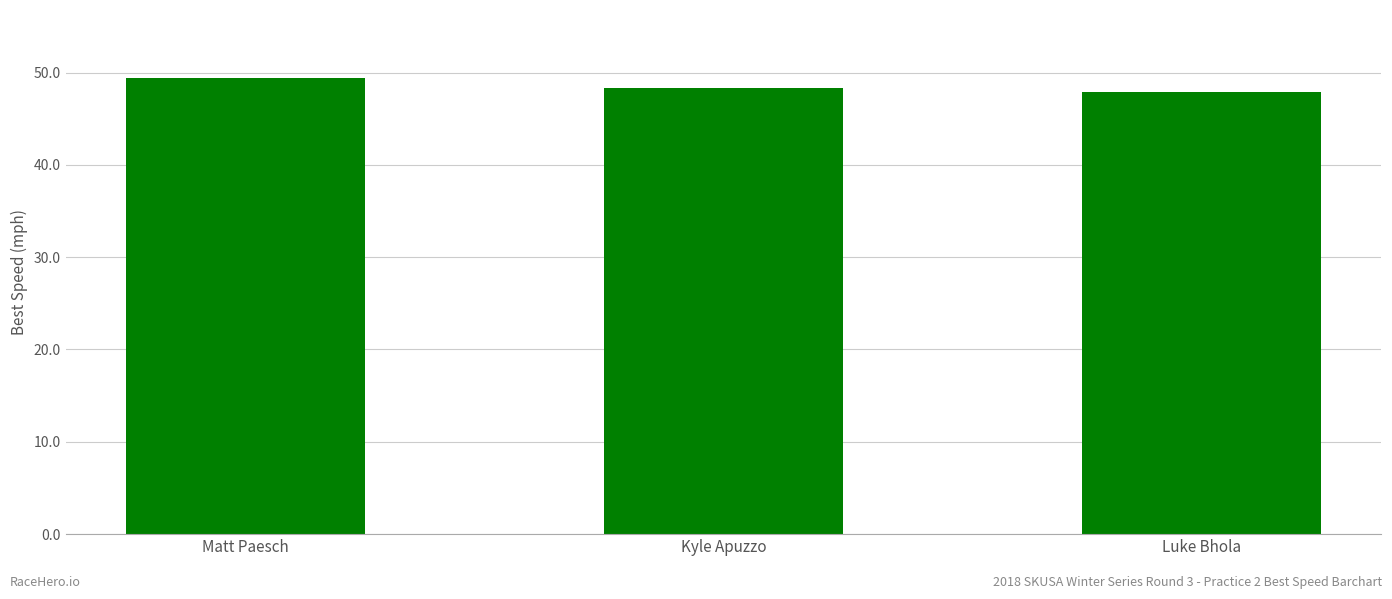

The chart shows a value of 47.9 at Luke Bhola. True or false?

True